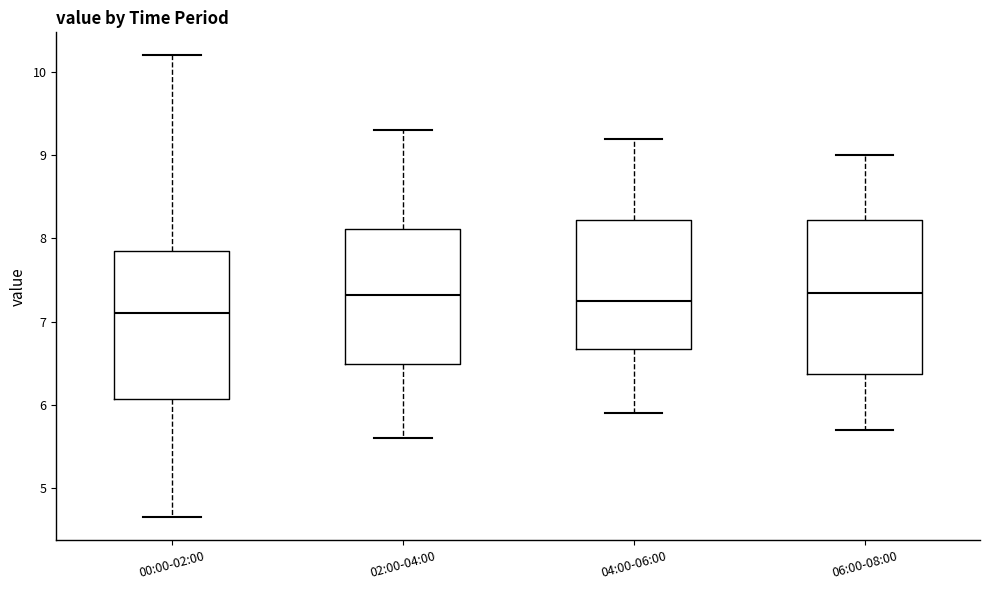

Reading left to right, read every box against the y-axis: the position of its median line, the range the box covers, and the ends of its whiskers. The values are not printed on the chart, so give them approximately, as read against the axis.

00:00-02:00: median 7.1, box 6.1 to 7.9, whiskers 4.7 to 10.2
02:00-04:00: median 7.3, box 6.5 to 8.1, whiskers 5.6 to 9.3
04:00-06:00: median 7.3, box 6.7 to 8.2, whiskers 5.9 to 9.2
06:00-08:00: median 7.4, box 6.4 to 8.2, whiskers 5.7 to 9.0